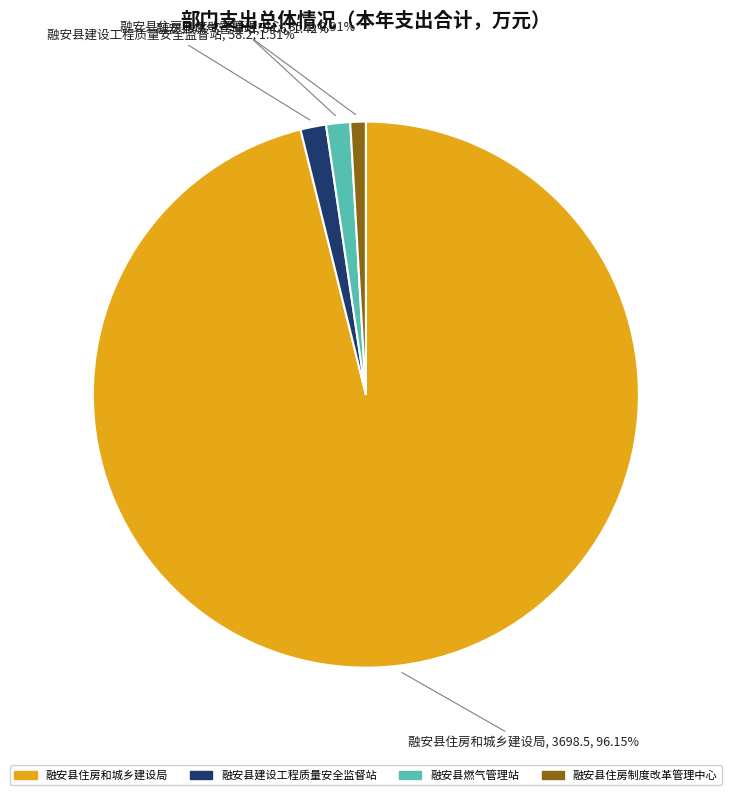

What is the smallest slice in the pie chart?

融安县住房制度改革管理中心